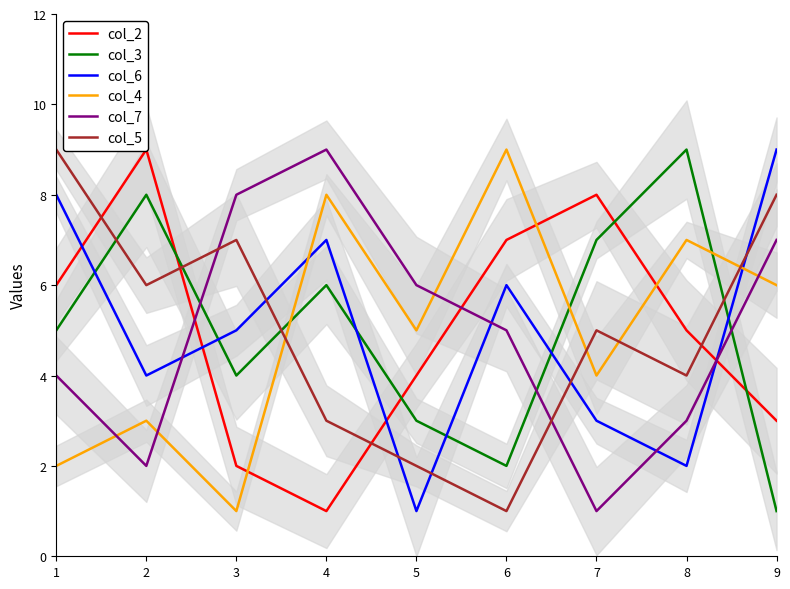

At which label is col_3 closest to 5?

1